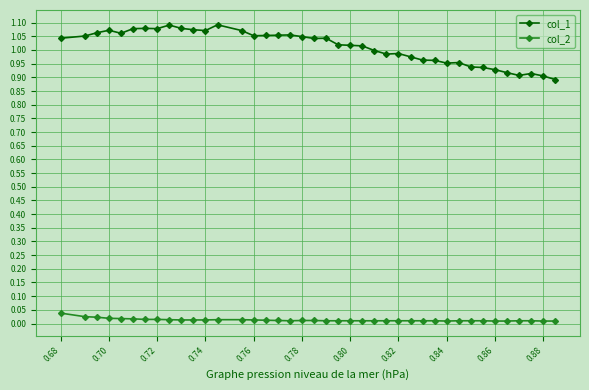

True or false: col_2 and col_1 cross at least once.

False